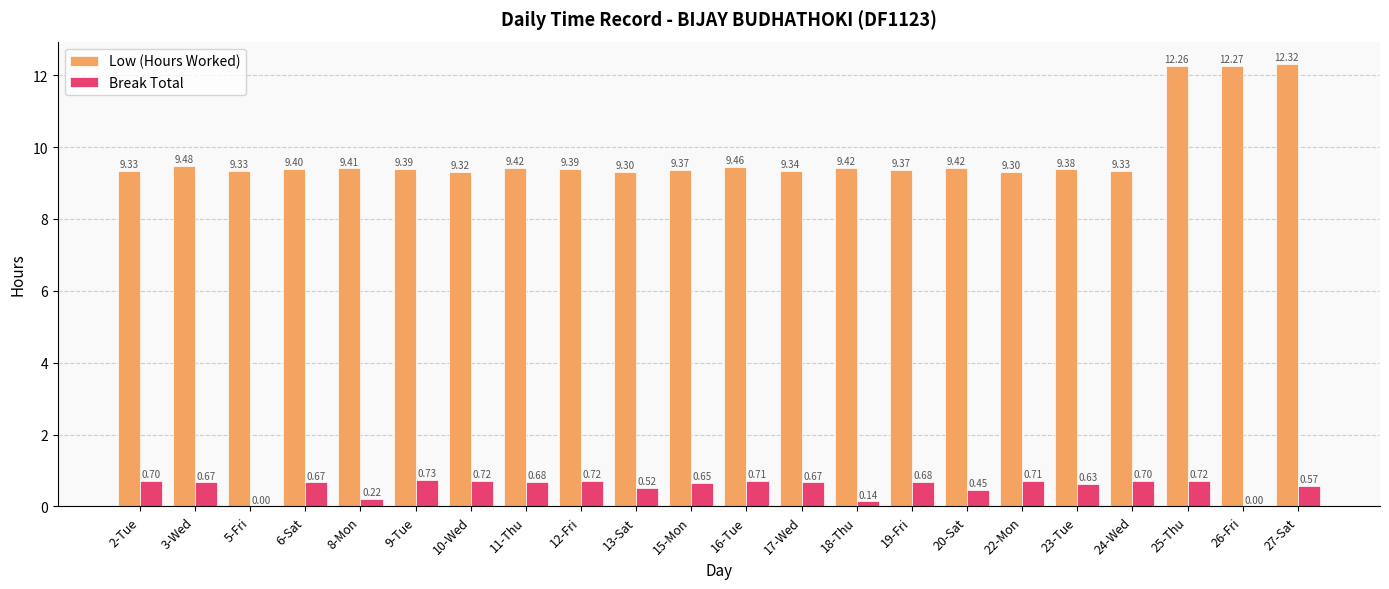

What is the approximate value of Low (Hours Worked) at 12-Fri?

9.4